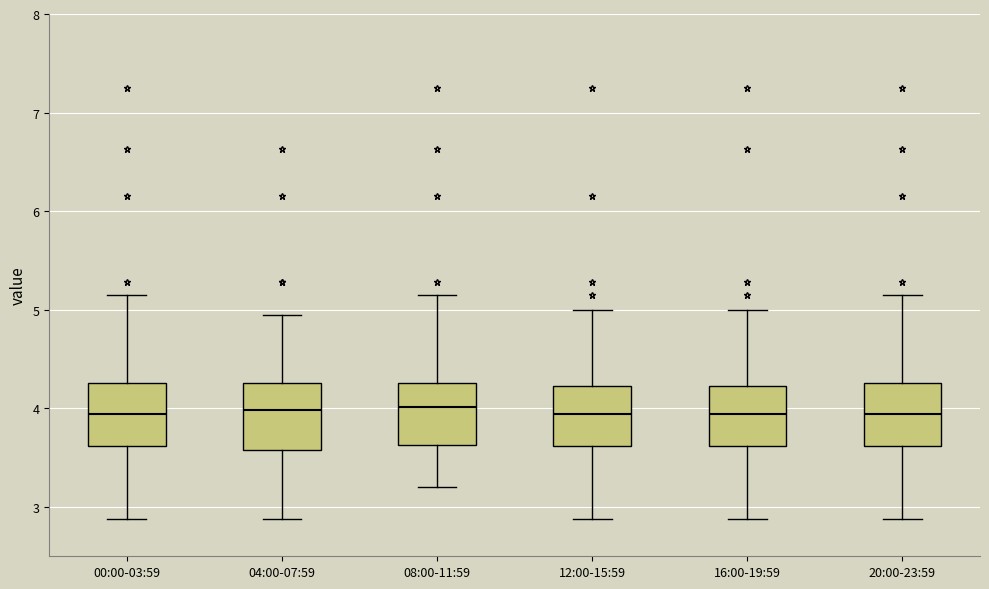

Reading left to right, transcribe this box plot: for each box, give where its median line is, the range the box spans, and where its two whiskers end, as read against the y-axis. The values are not printed on the chart, so give them approximately, as read against the axis.

00:00-03:59: median 3.9, box 3.6 to 4.3, whiskers 2.9 to 5.2
04:00-07:59: median 4.0, box 3.6 to 4.3, whiskers 2.9 to 5.0
08:00-11:59: median 4.0, box 3.6 to 4.3, whiskers 3.2 to 5.2
12:00-15:59: median 3.9, box 3.6 to 4.2, whiskers 2.9 to 5.0
16:00-19:59: median 3.9, box 3.6 to 4.2, whiskers 2.9 to 5.0
20:00-23:59: median 3.9, box 3.6 to 4.3, whiskers 2.9 to 5.2